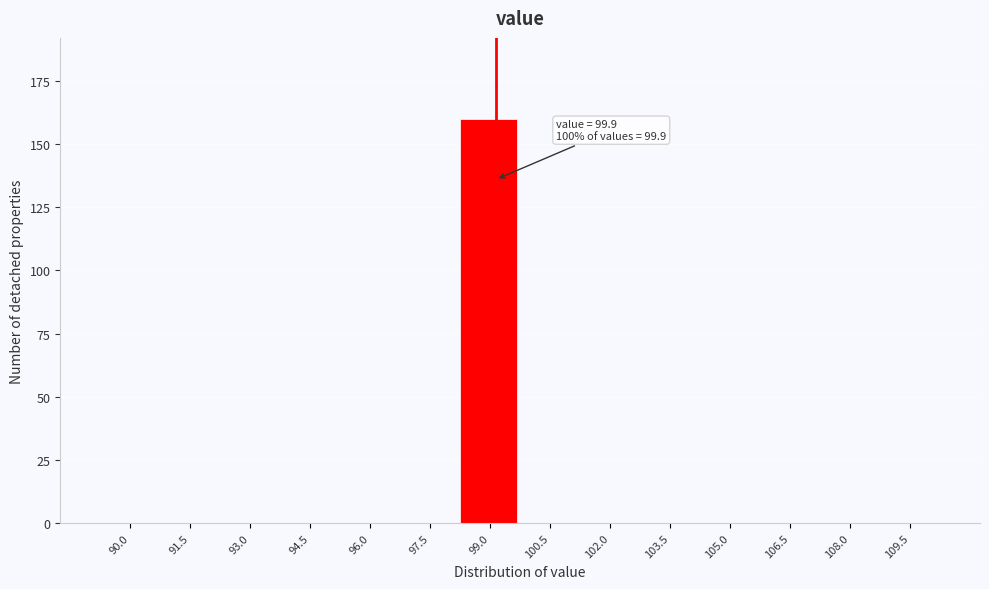

Reading left to right, list all the values displayed in this chart.

90.0=0	91.5=0	93.0=0	94.5=0	96.0=0	97.5=0	99.0=160	100.5=0	102.0=0	103.5=0	105.0=0	106.5=0	108.0=0	109.5=0